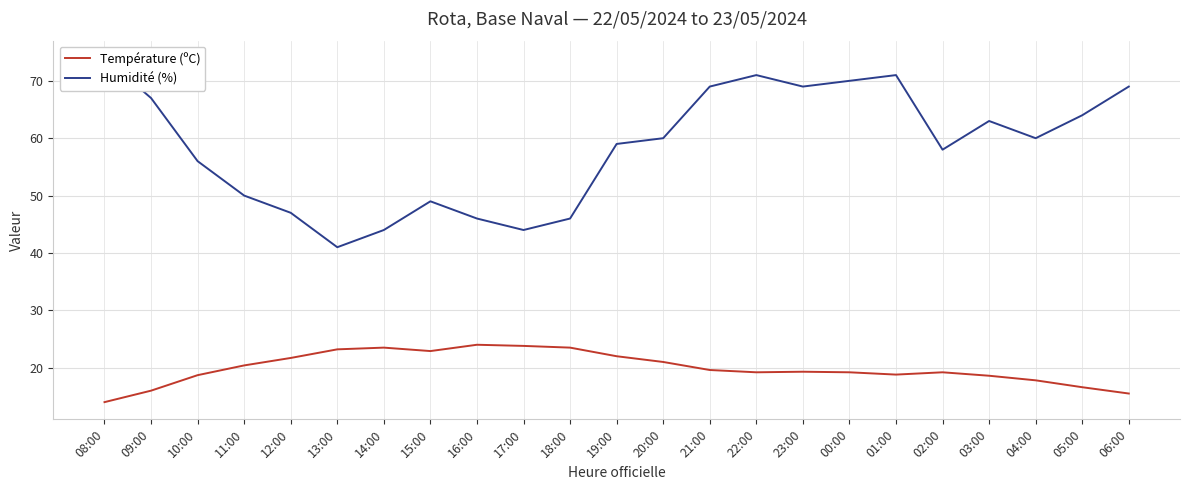

Which category has the highest value across all series?

08:00